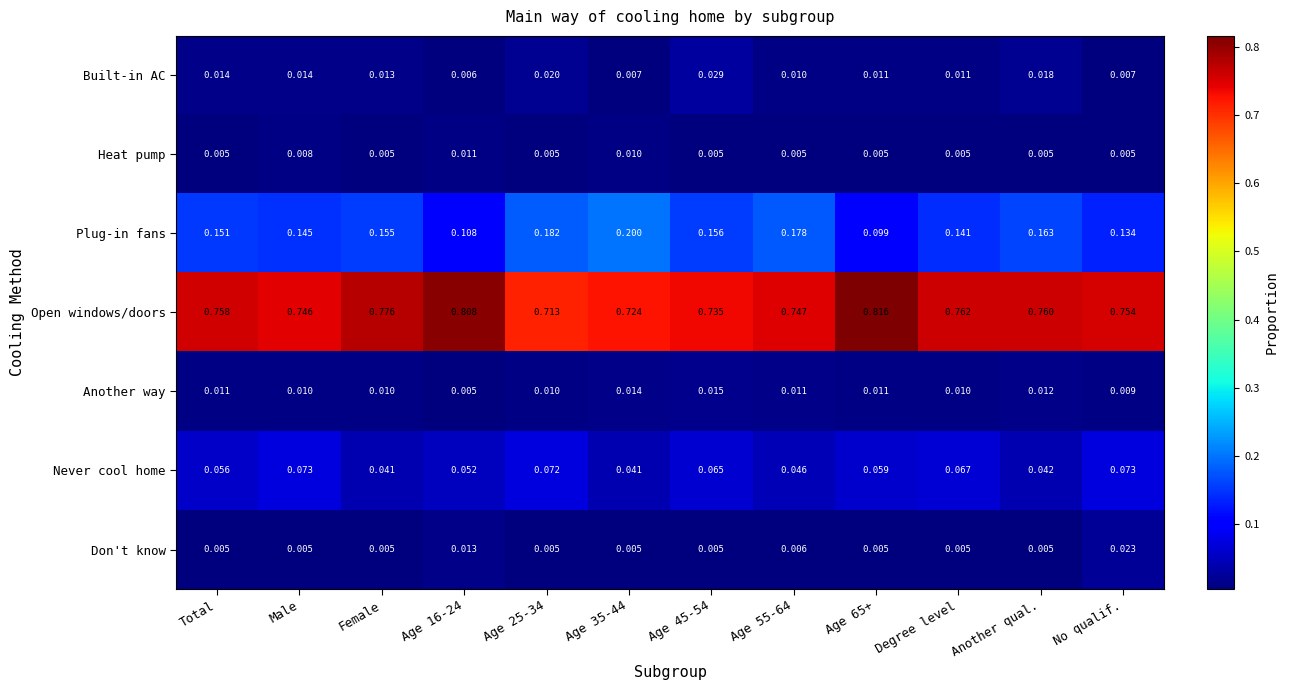

Is the value of Plug-in fans at No qualif. greater than the value of Open windows/doors at Degree level?

No